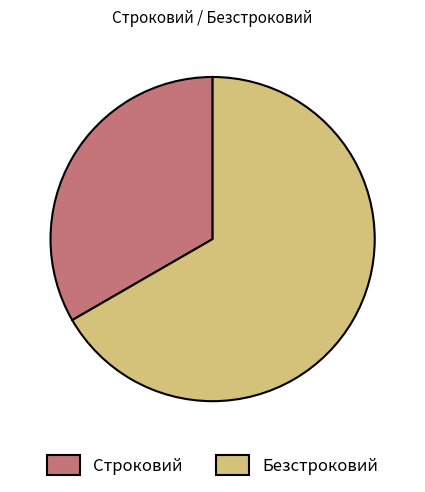

Which slice is the smallest?

Строковий